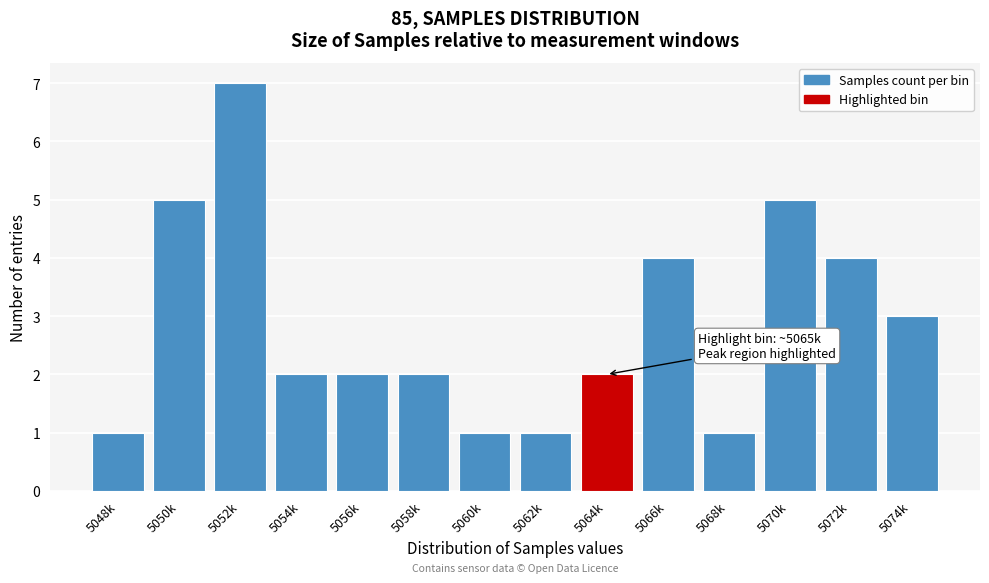

Reading left to right, extract all data points from this chart.

5048k=1	5050k=5	5052k=7	5054k=2	5056k=2	5058k=2	5060k=1	5062k=1	5064k=2	5066k=4	5068k=1	5070k=5	5072k=4	5074k=3